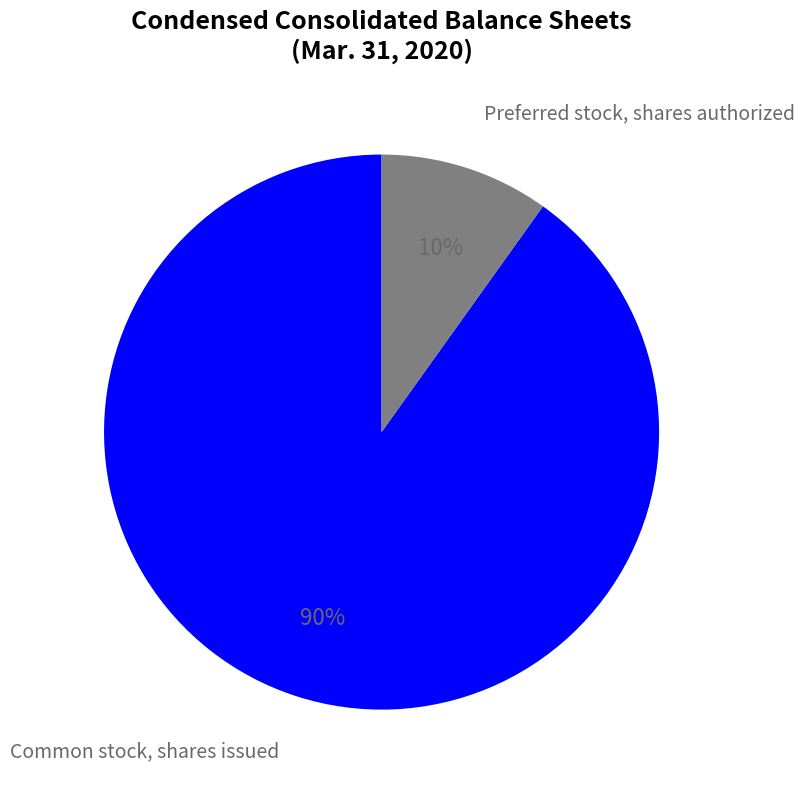

Is there a majority slice in this chart?

Yes